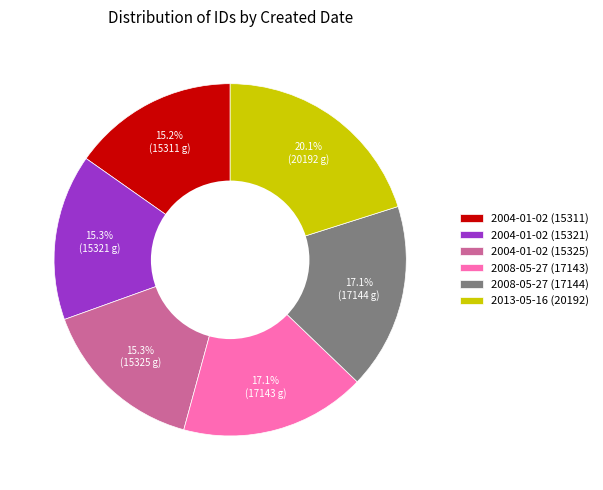

Which category has the biggest portion of the pie?

2013-05-16 (20192)